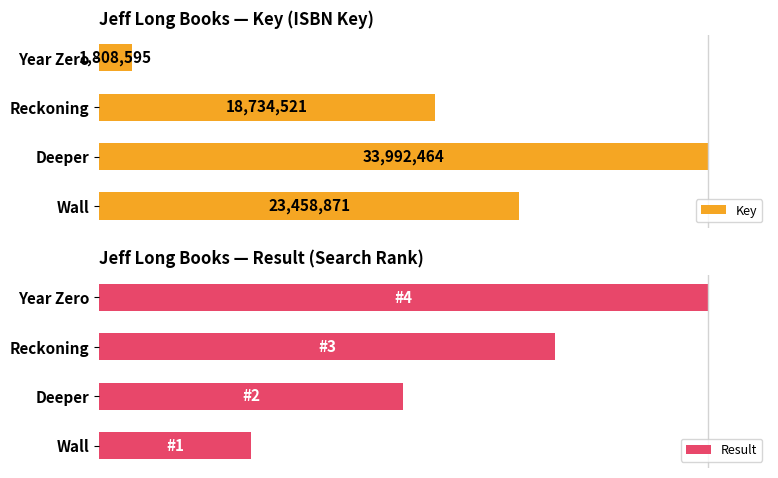

How many bars are there in each group?

2